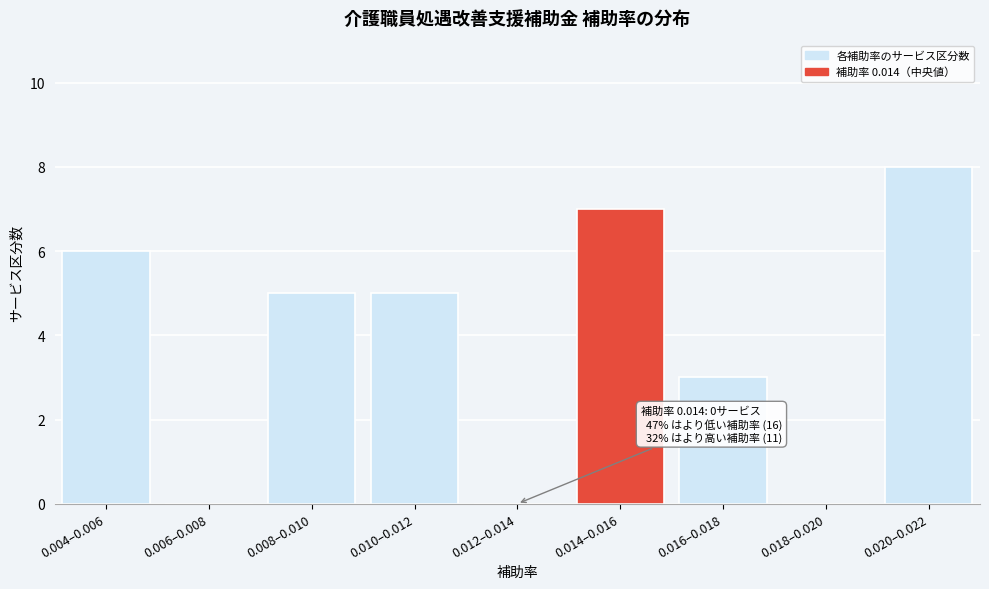

Reading left to right, list all the values displayed in this chart.

0.004–0.006=6	0.006–0.008=0	0.008–0.010=5	0.010–0.012=5	0.012–0.014=0	0.014–0.016=7	0.016–0.018=3	0.018–0.020=0	0.020–0.022=8